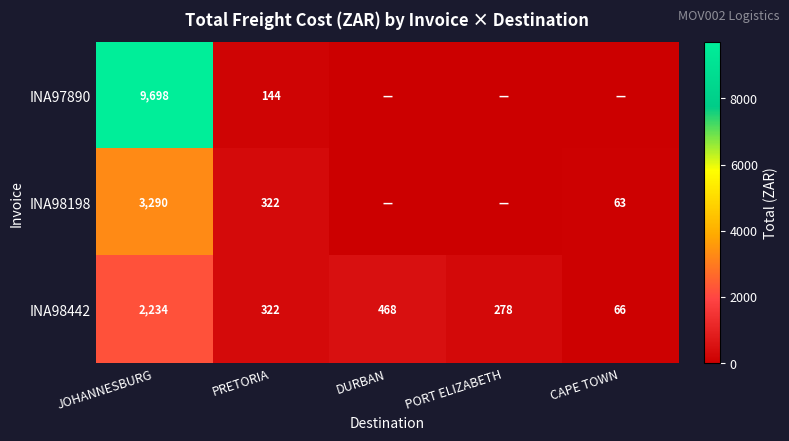

How many data points does each series have?

5